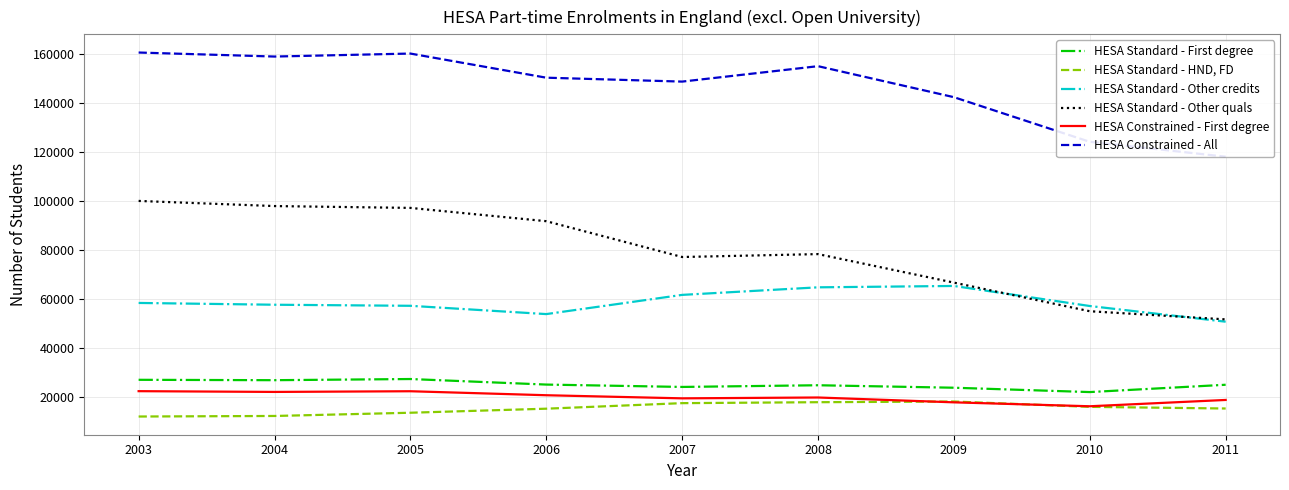

Where is the first local minimum for HESA Constrained - All?

2004